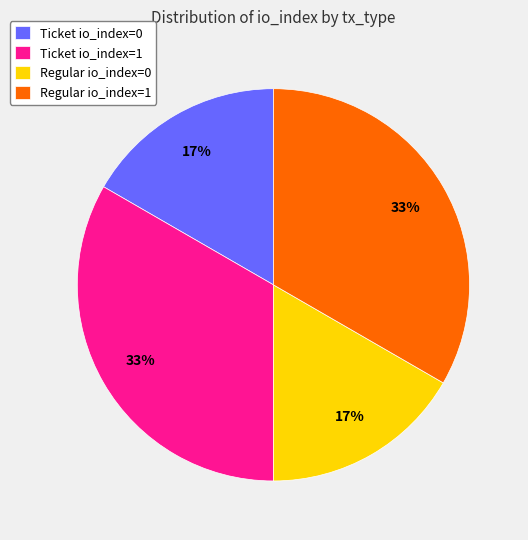

Is there any slice that represents more than half of the pie?

No